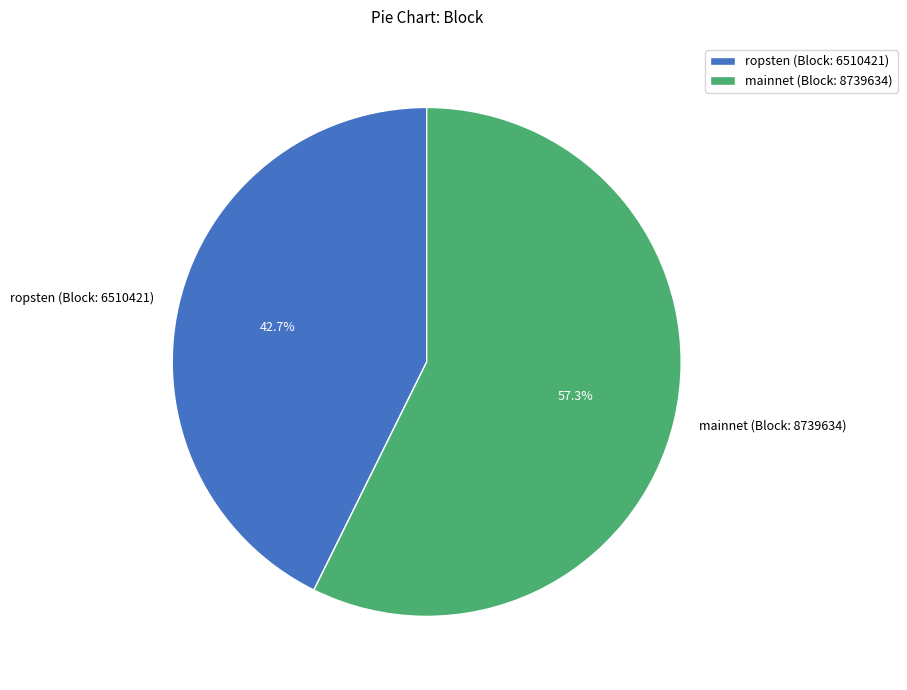

What is the total percentage of mainnet (Block: 8739634) and ropsten (Block: 6510421)?

100.0%